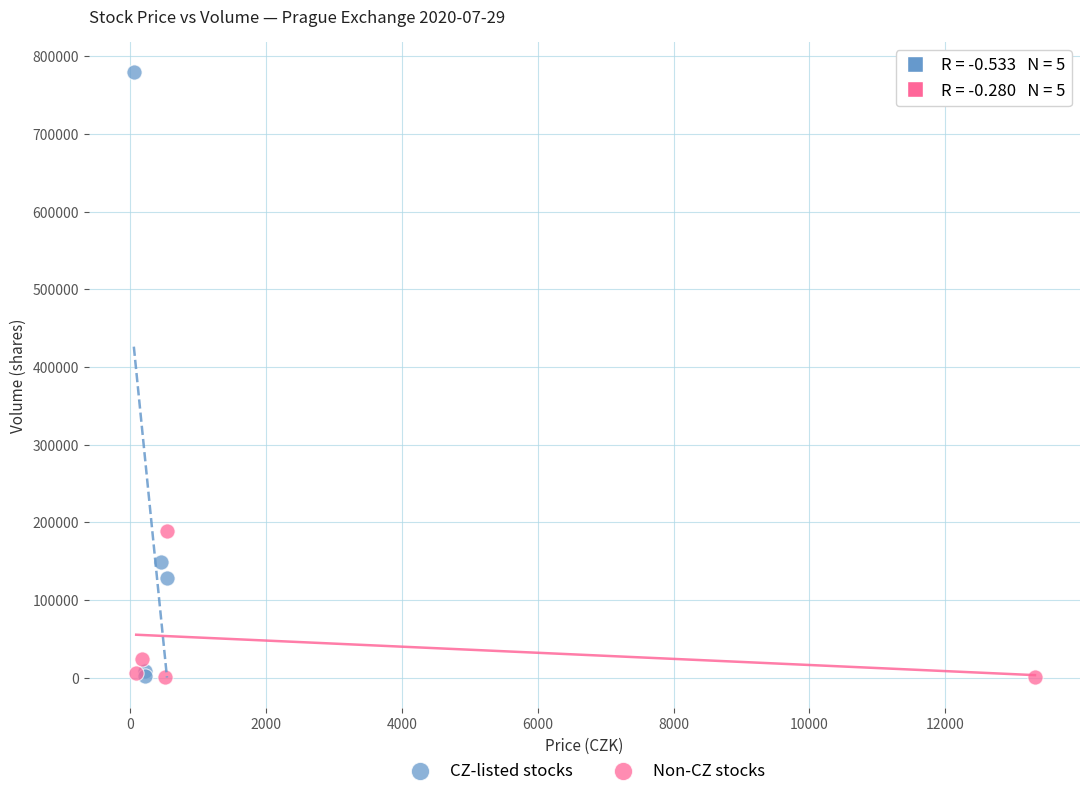

What are all the series names shown in the legend?

CZ-listed stocks, Non-CZ stocks